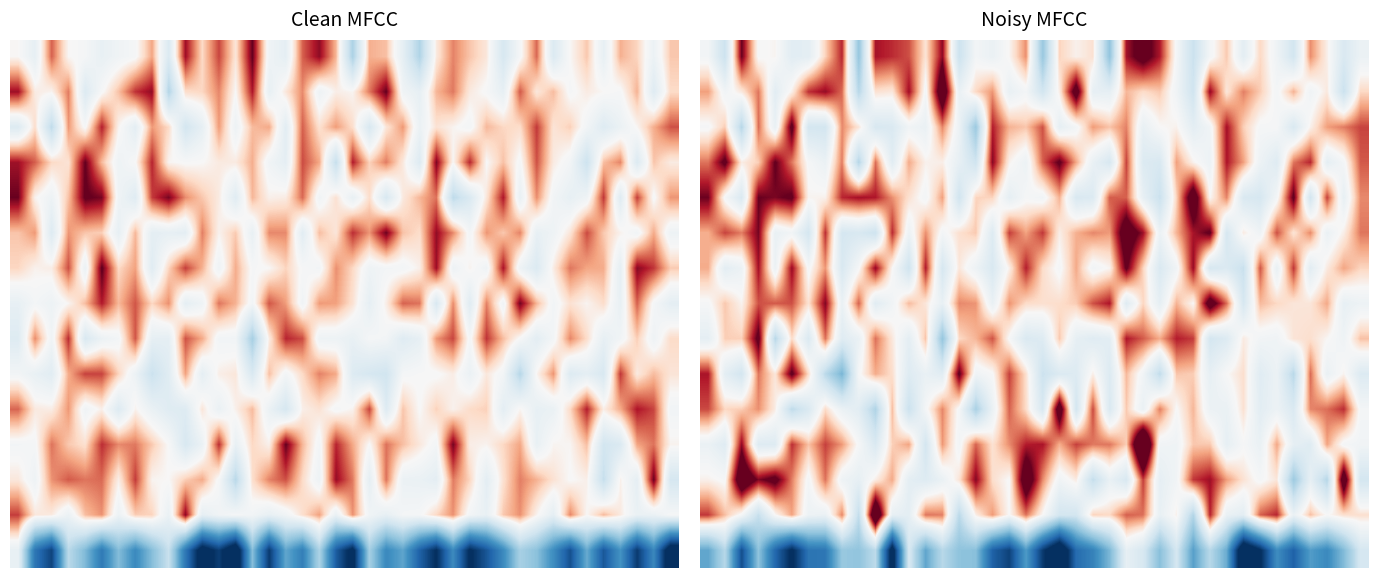

At how many categories does at least one series exceed -4?

40